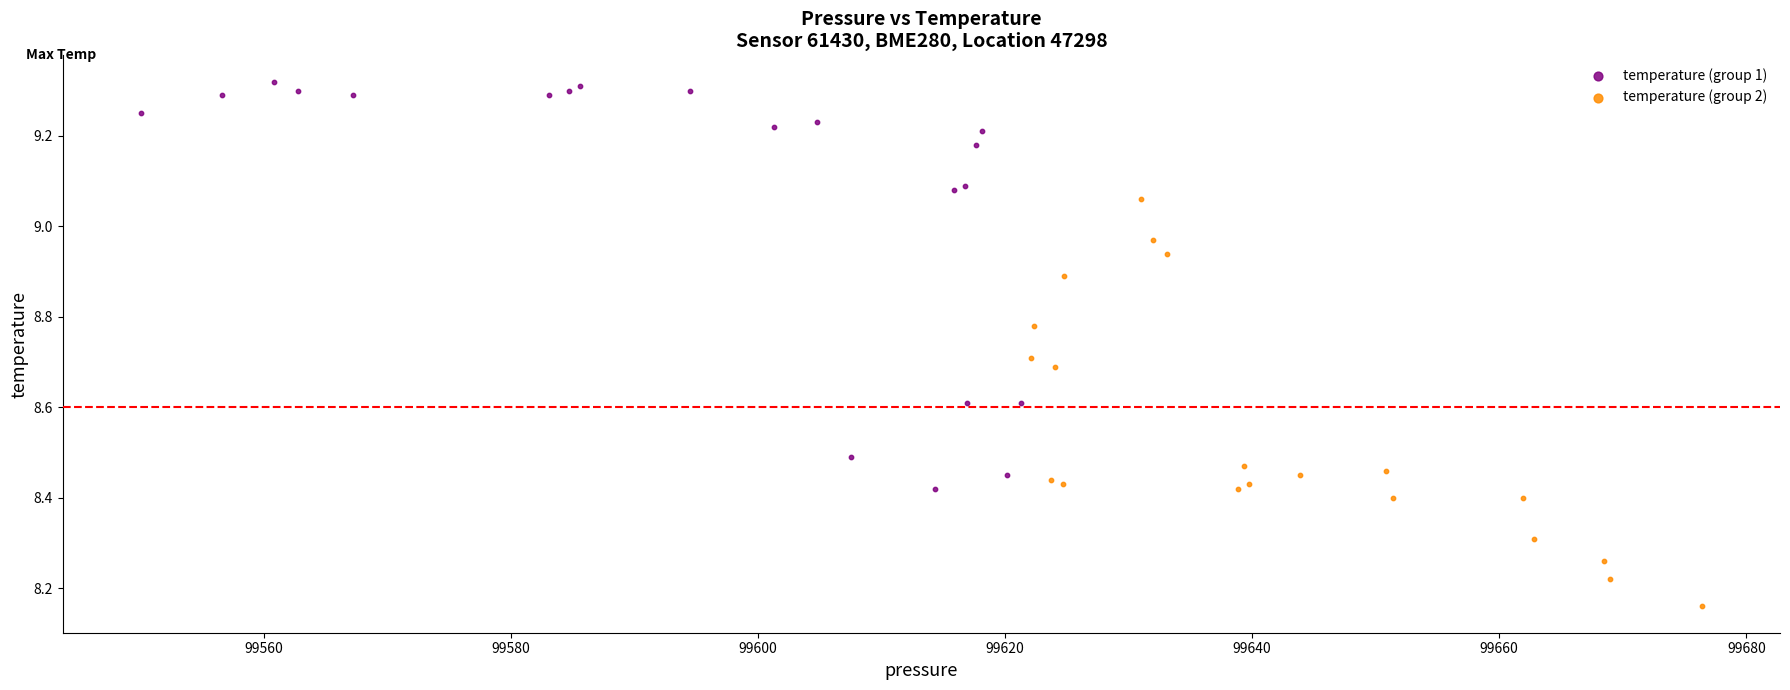

Which series contains the highest Y value?

temperature (group 1)